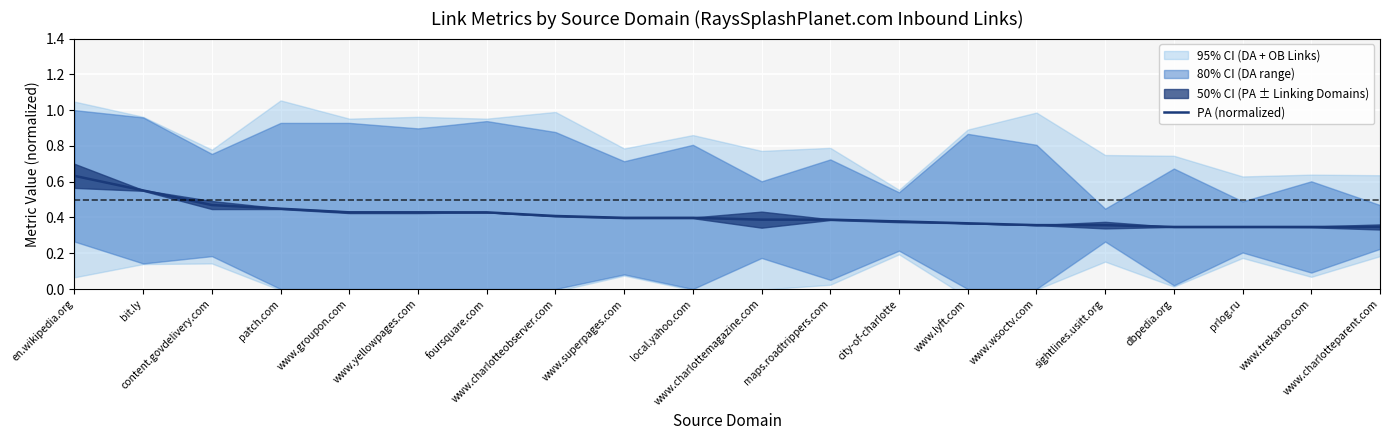

Where is the data nearest to the value 0?

dbpedia.org